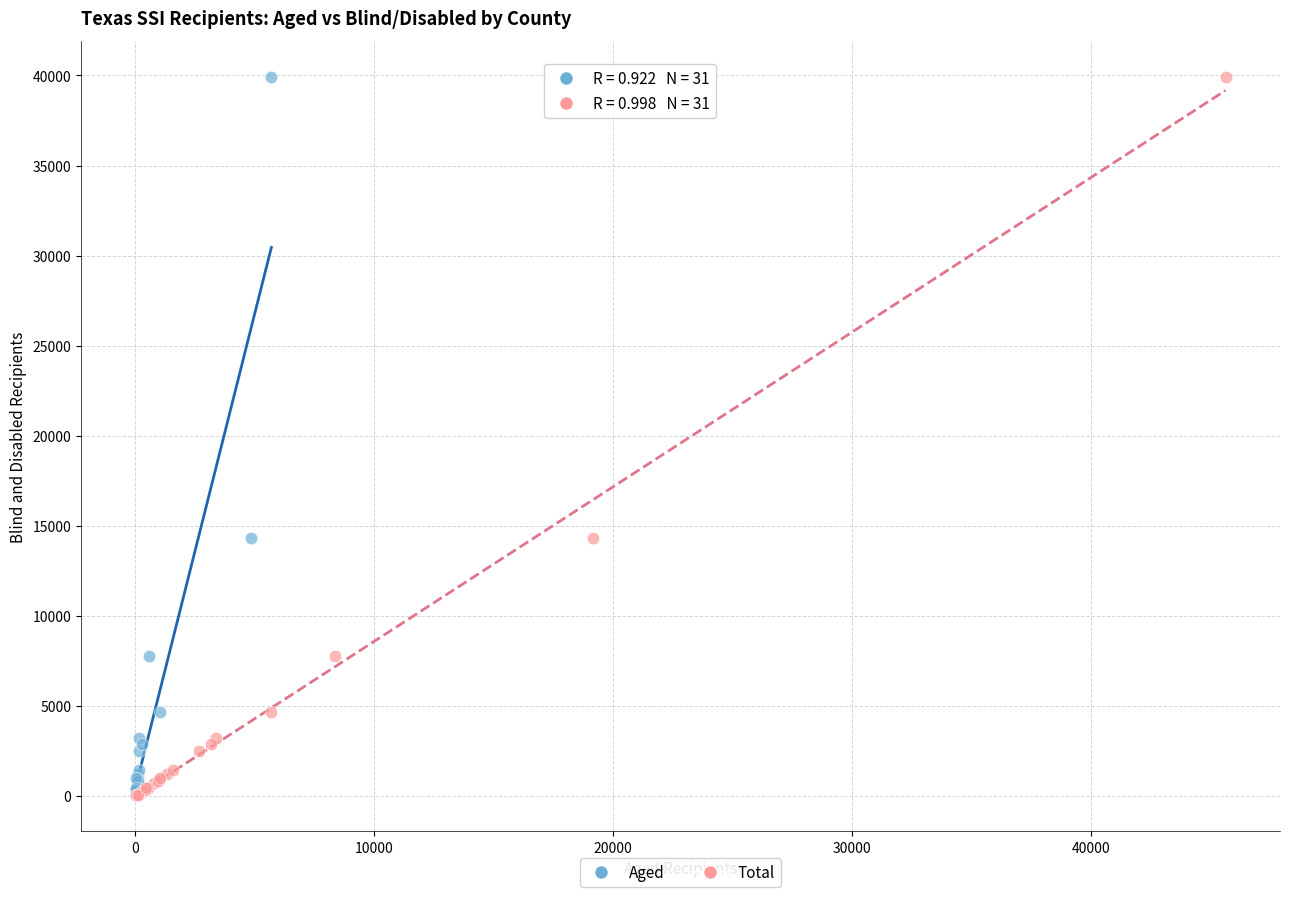

What are all the series names shown in the legend?

Aged, Total